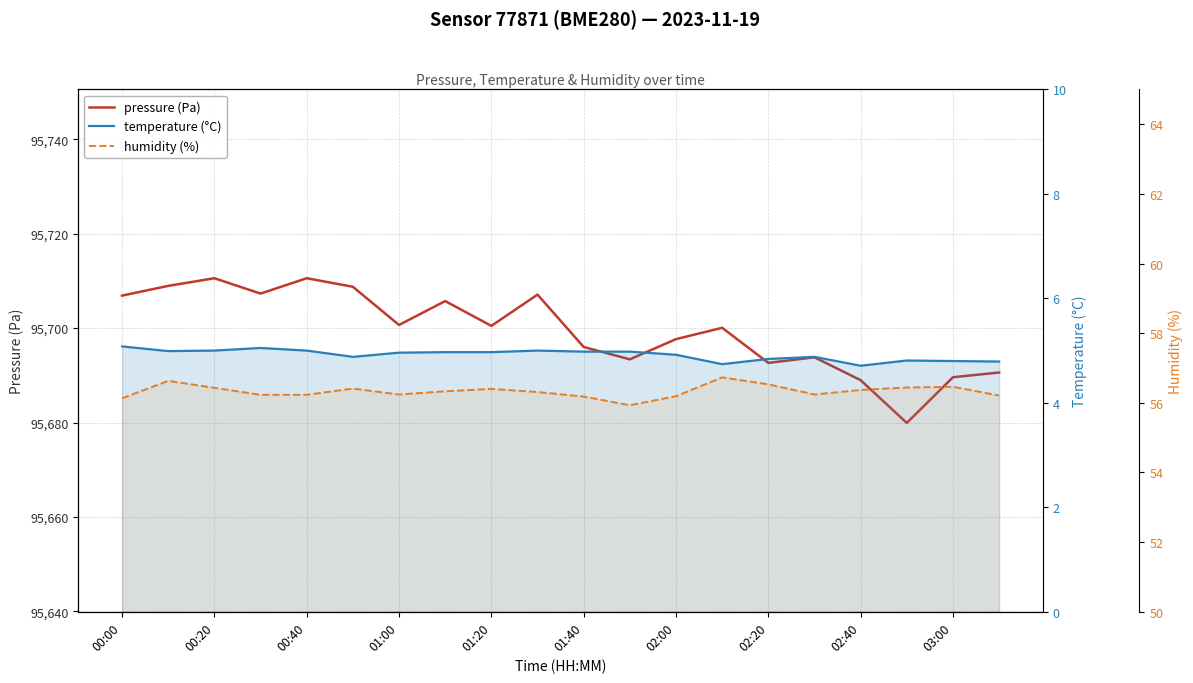

Which has a higher value, 01:00 or 17?

01:00